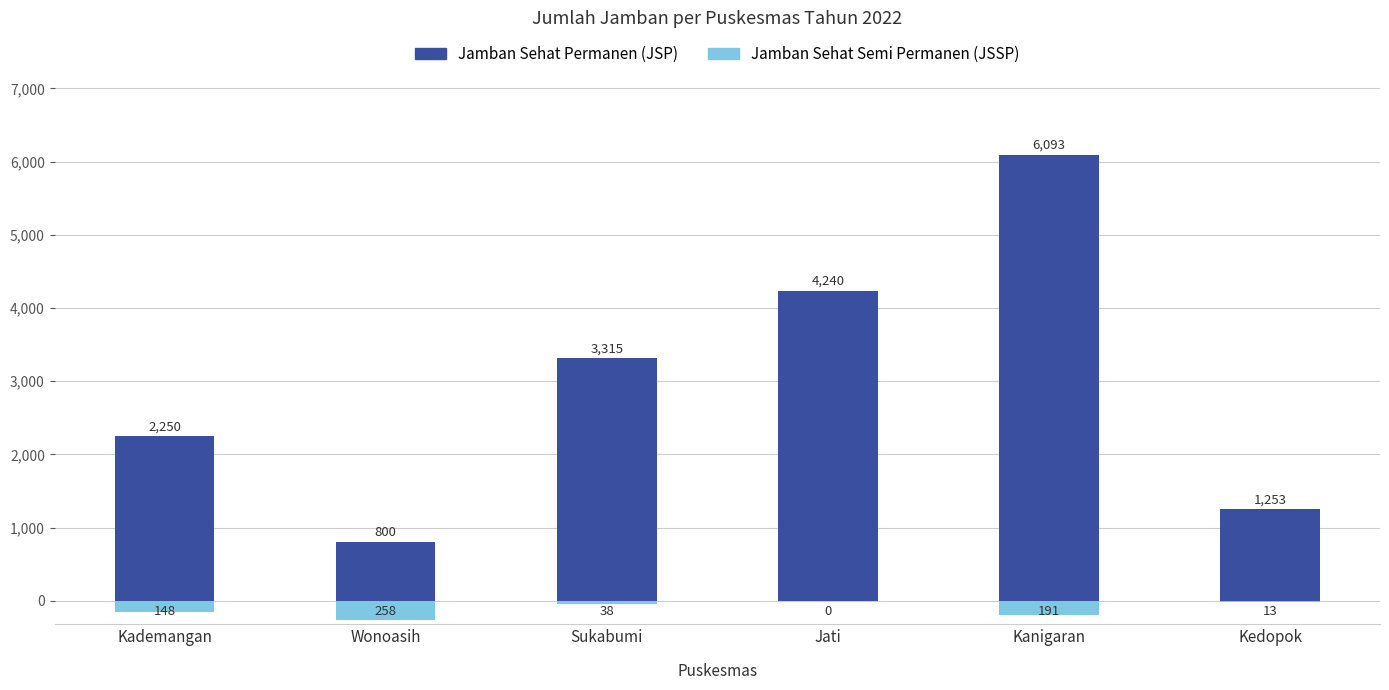

Rank the series at Jati from lowest to highest value.

Jamban Sehat Semi Permanen (JSSP), Jamban Sehat Permanen (JSP)